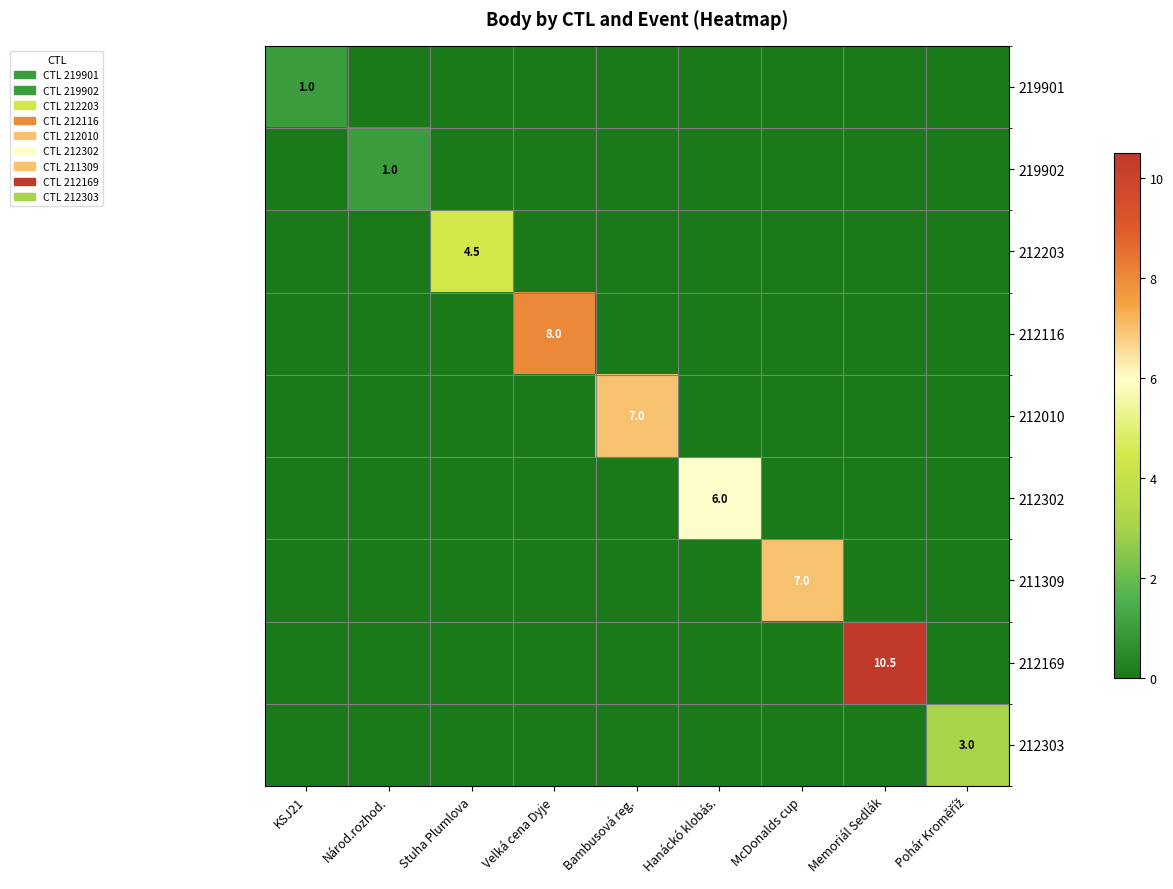

Which category has the lowest value across all series?

Národ.rozhod.